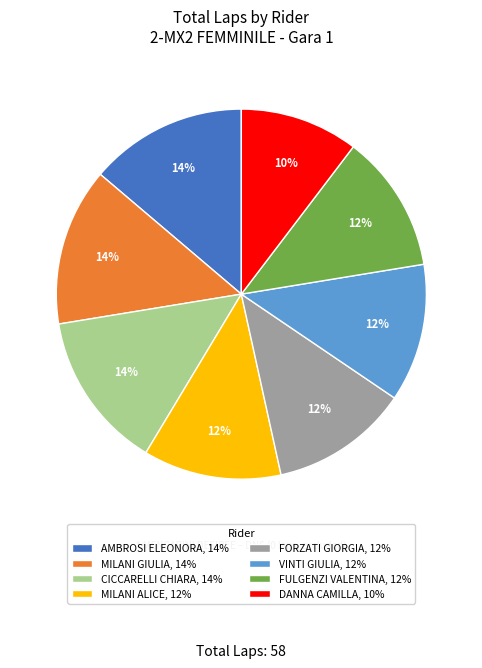

The CICCARELLI CHIARA, 14% slice represents 14% of the pie. True or false?

True